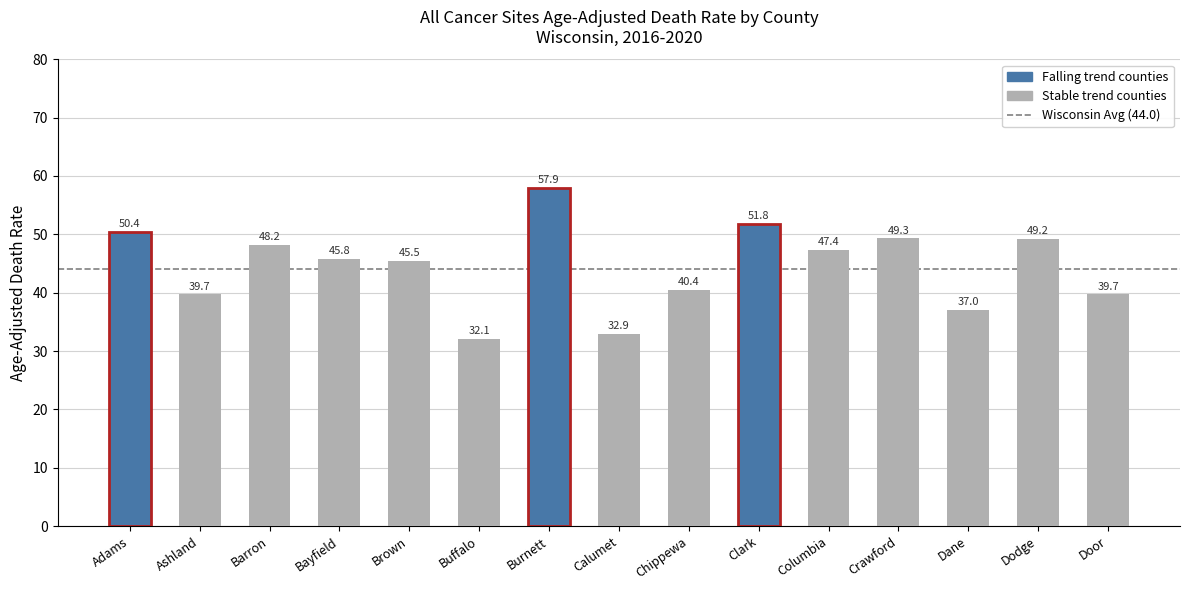

What is the change in value from Crawford to Dane?

-12.3